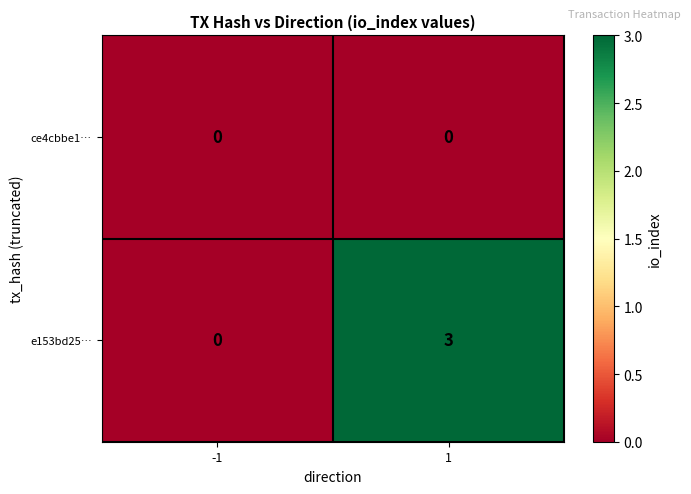

Which series has the largest range (max minus min)?

e153bd25…